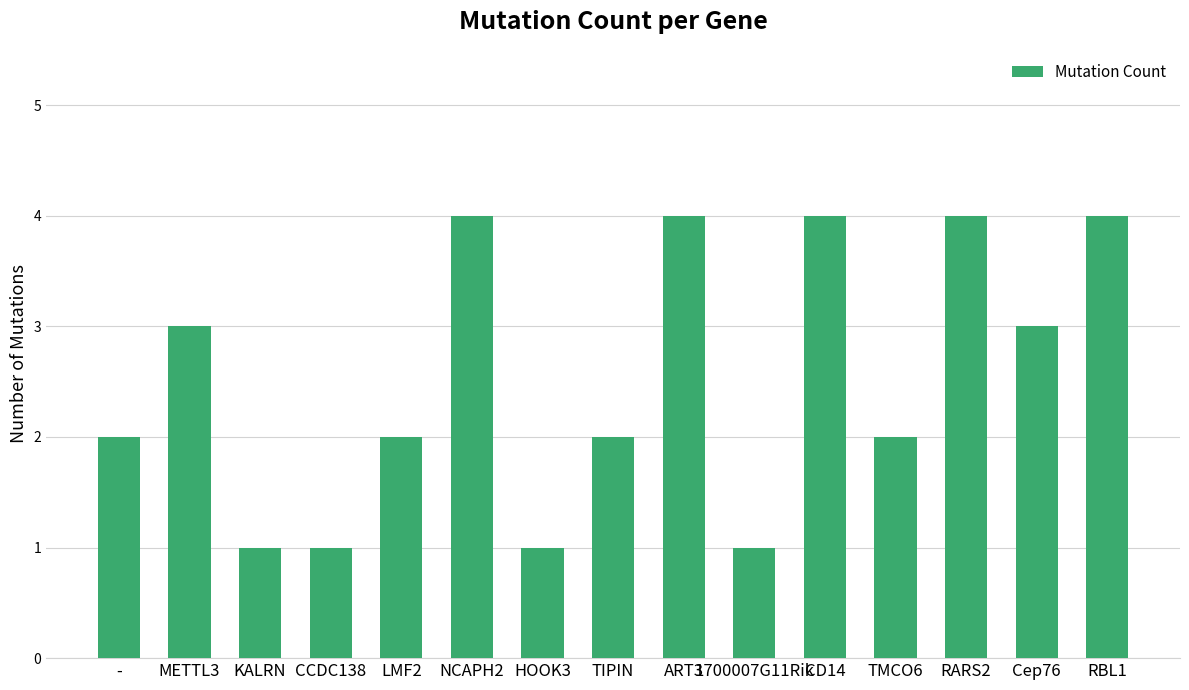

The value at TIPIN is 1. True or false?

False